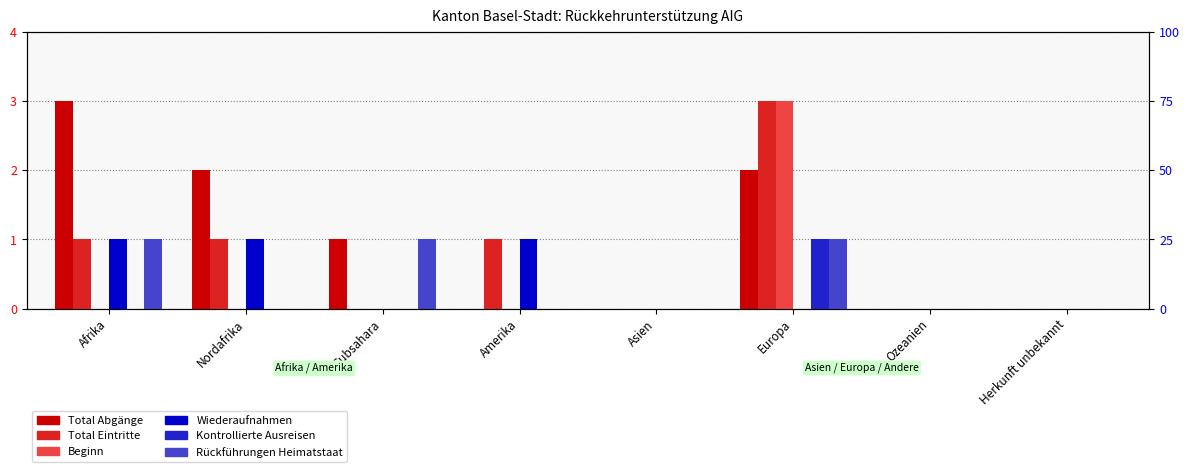

Reading left to right, extract all data points from this chart.

Total Abgänge: 3	2	1	0	0	2	0	0
Total Eintritte: 1	1	0	1	0	3	0	0
Beginn: 0	0	0	0	0	3	0	0
Wiederaufnahmen: 1	1	0	1	0	0	0	0
Kontrollierte Ausreisen: 0	0	0	0	0	1	0	0
Rückführungen Heimatstaat: 1	0	1	0	0	1	0	0